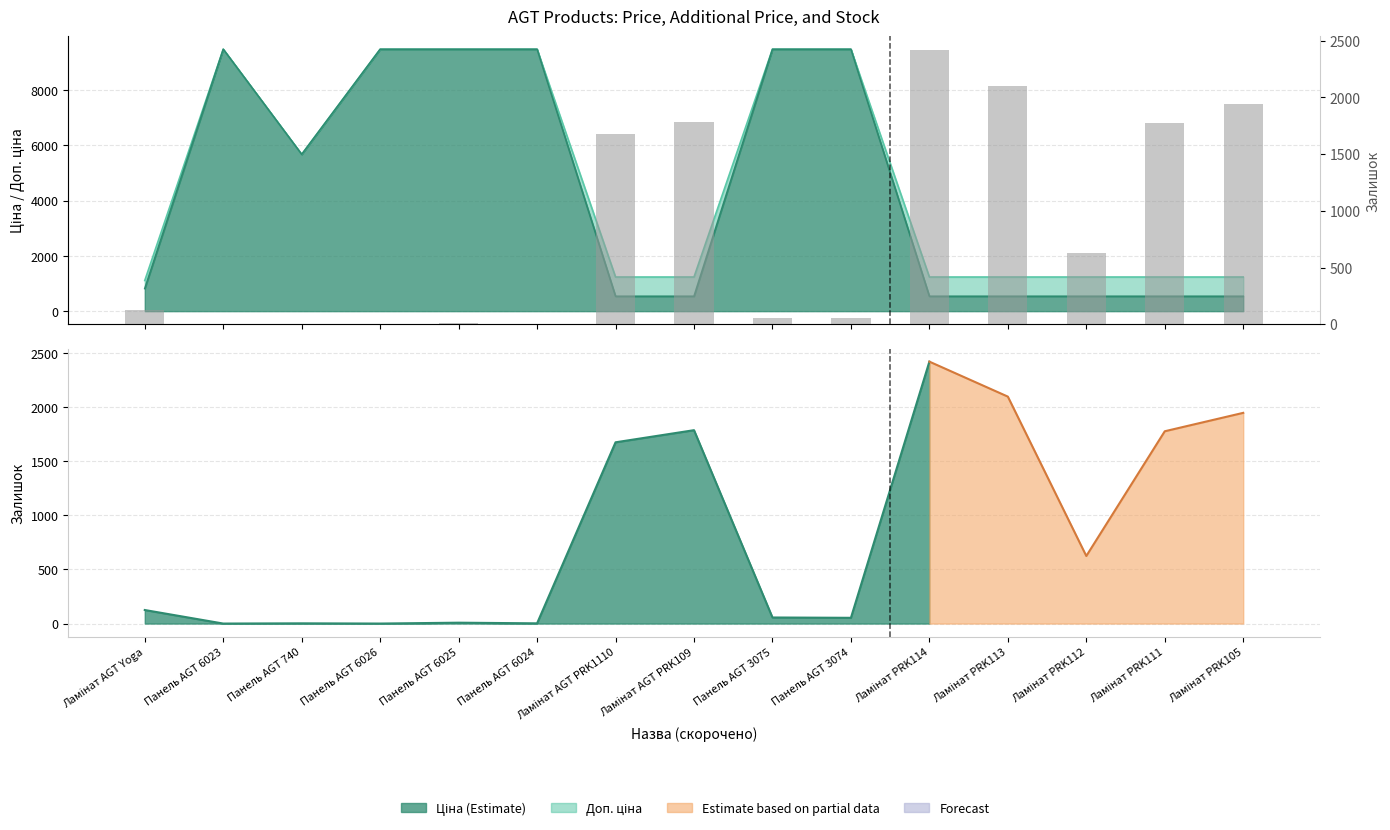

What is the difference between the maximum and minimum values?

2419